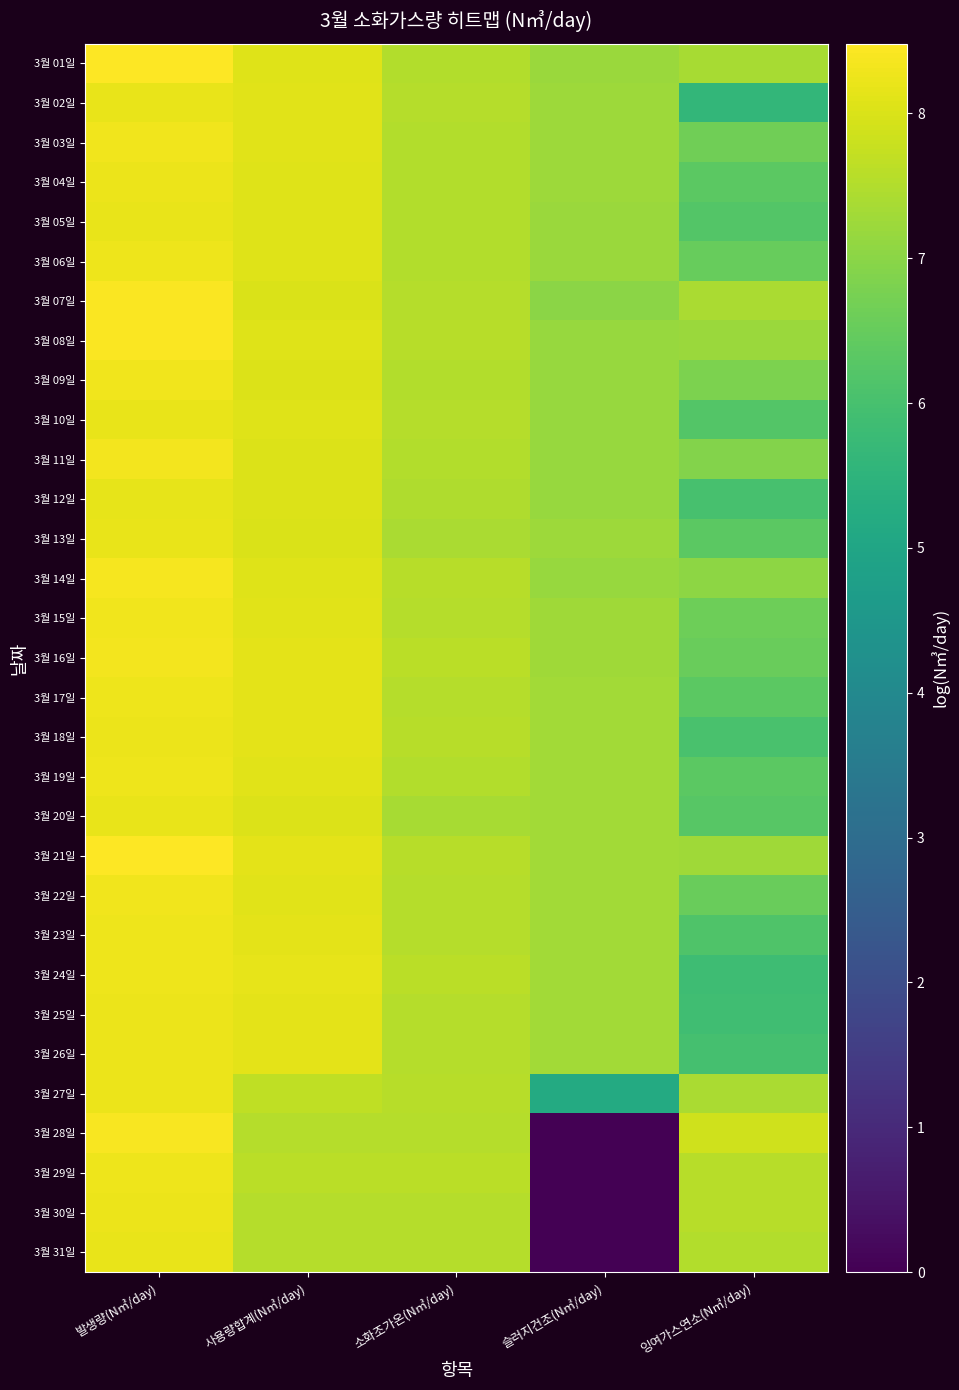

At which category is the sum across all series the highest?

발생량(N㎥/day)